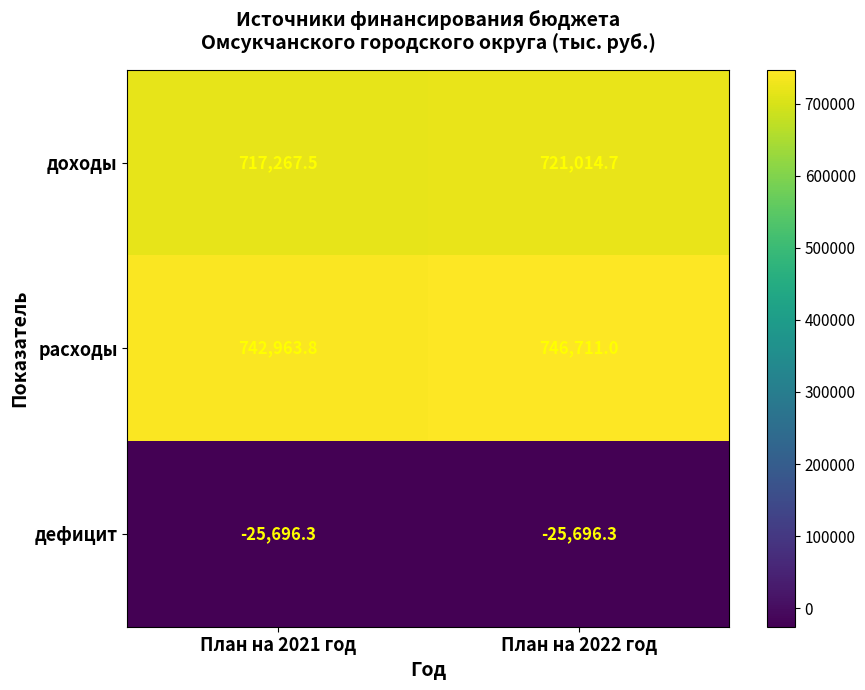

Reading left to right, list all the values displayed in this chart.

доходы: 717267.5	721014.7
расходы: 742963.8	746711.0
дефицит: -25696.3	-25696.3